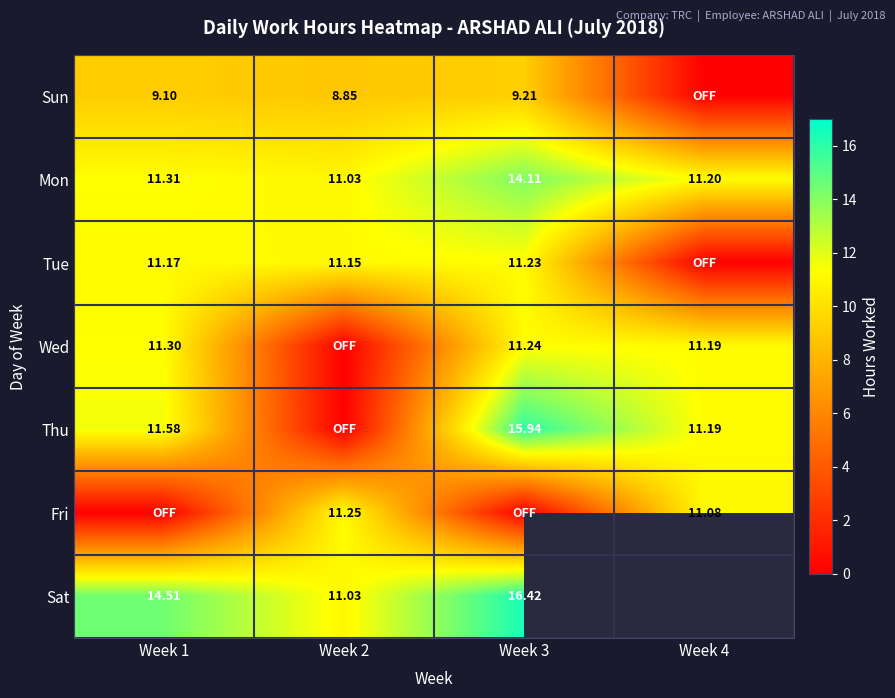

The value of Thu at Week 1 is 6.0. True or false?

False